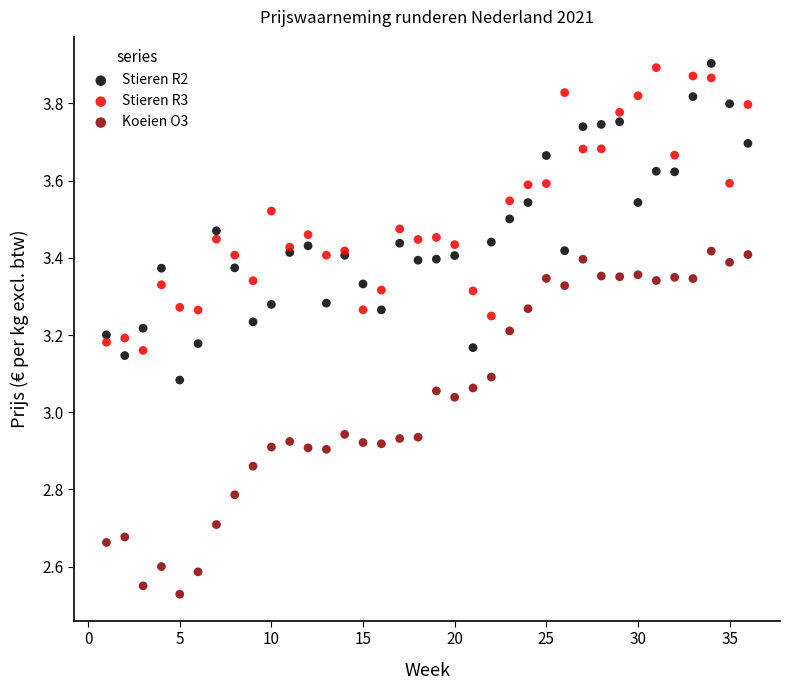

What is the X range (max minus min) for the scatter plot?

35.0